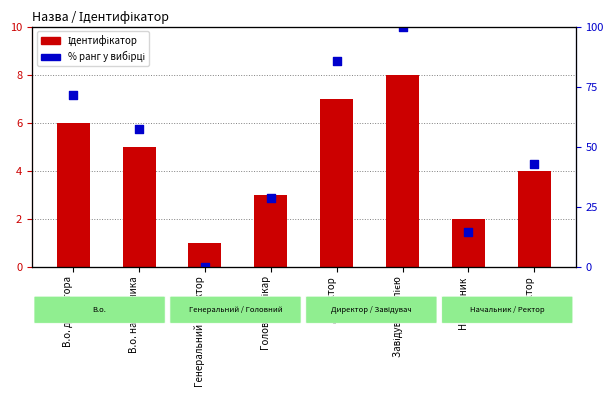

Which series contains the lowest Y value?

% ранг